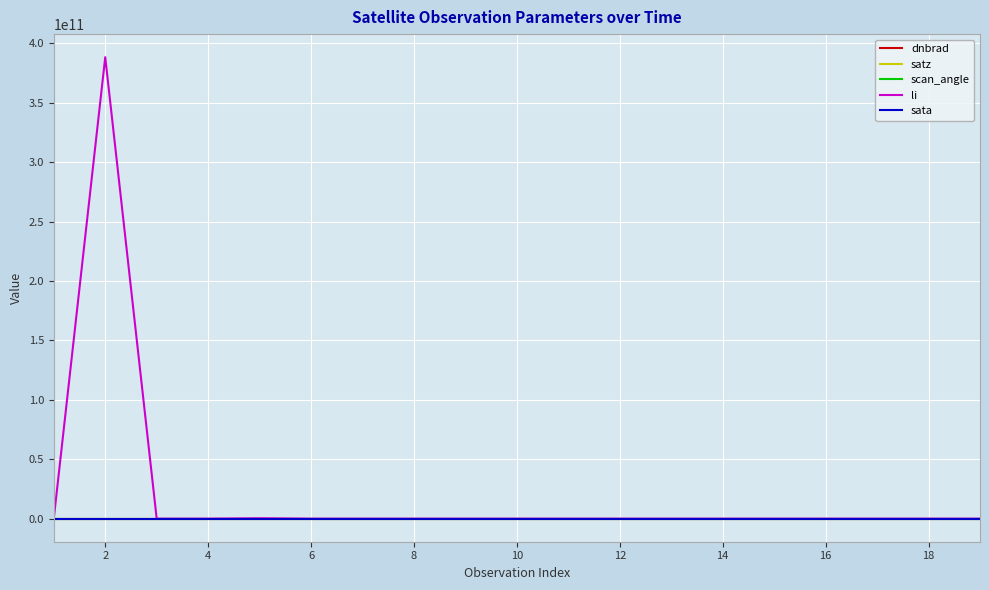

Which series has the largest total across all categories?

li